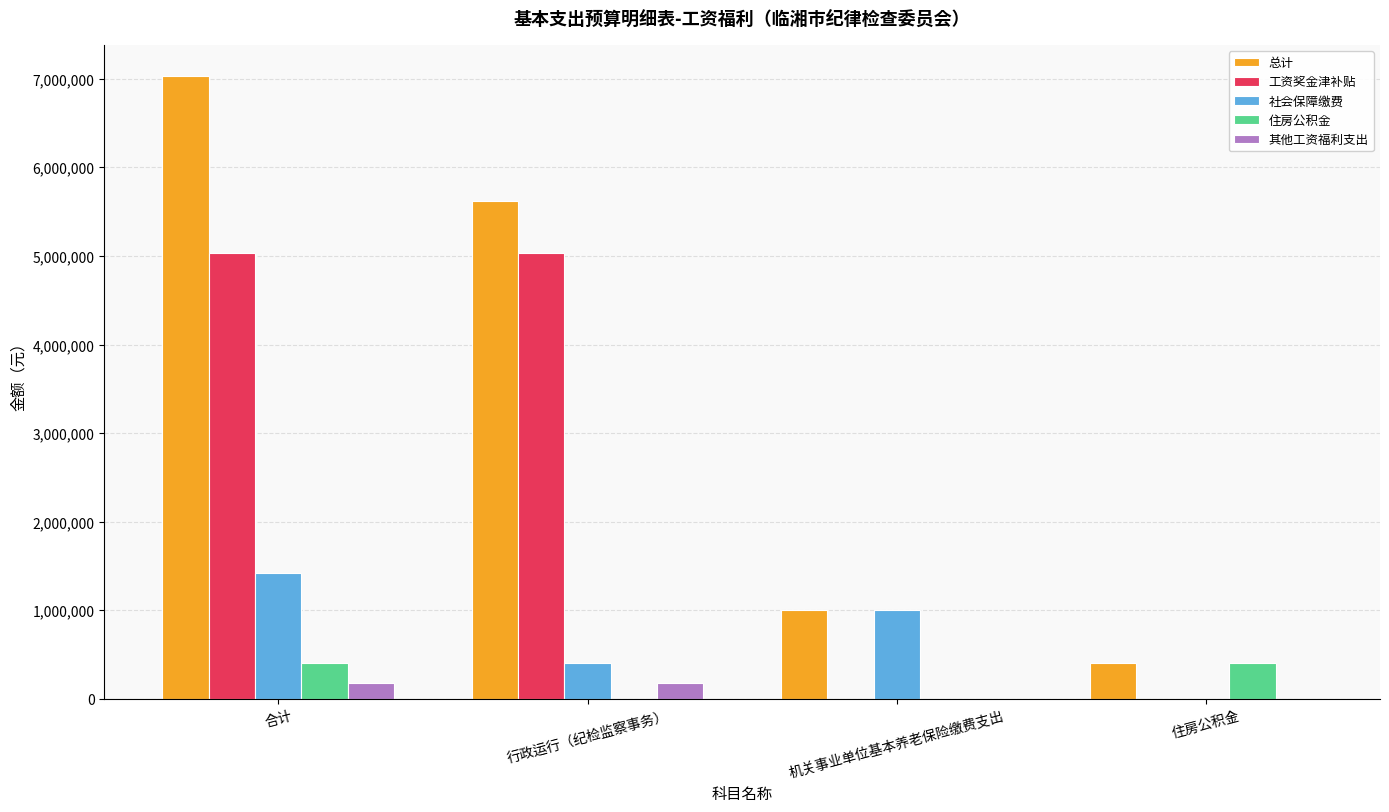

Are the bars grouped side by side (vs. stacked)?

Yes